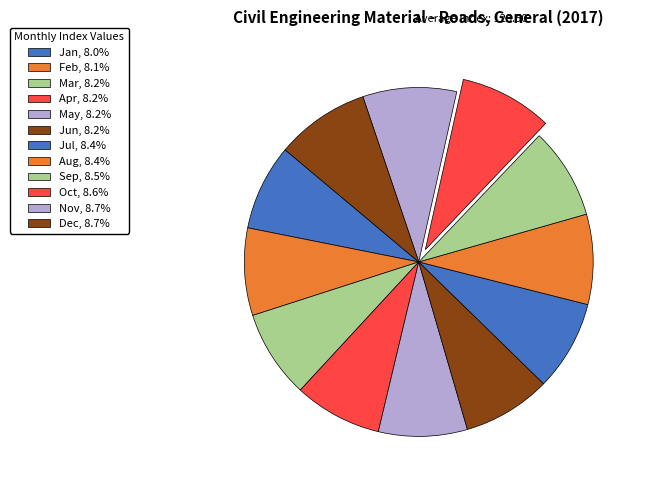

What is the largest slice in the pie chart?

Dec